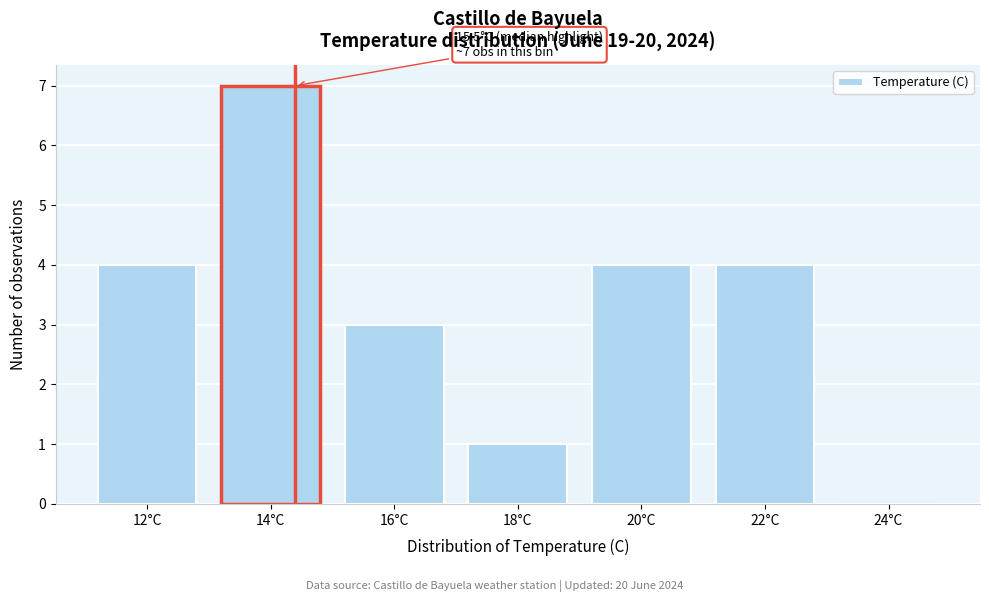

Reading right to left, list all the values displayed in this chart.

24°C=0	22°C=4	20°C=4	18°C=1	16°C=3	14°C=7	12°C=4